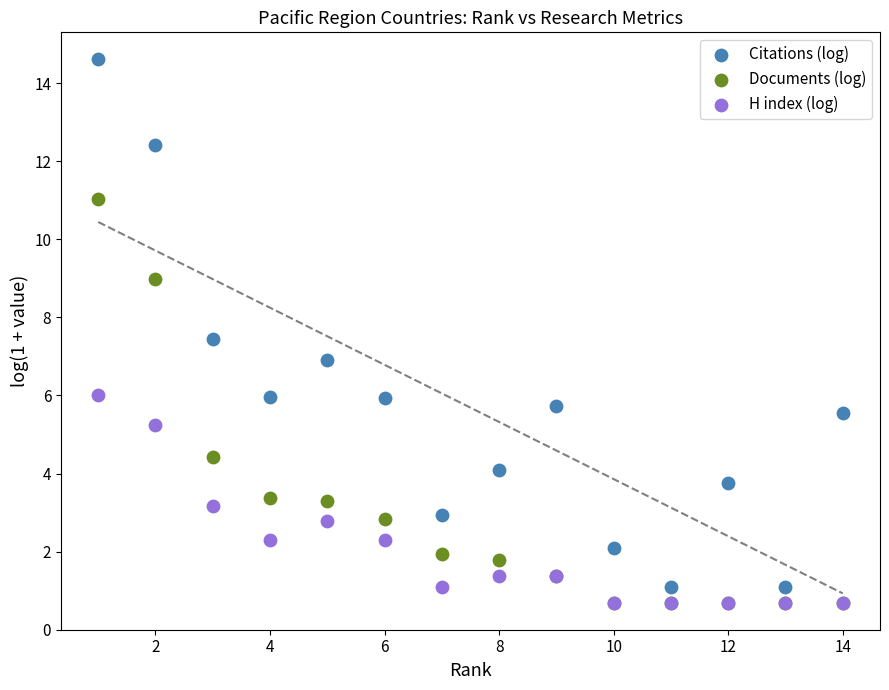

In the Documents (log) series, what Y value is closest to 5?

4.4